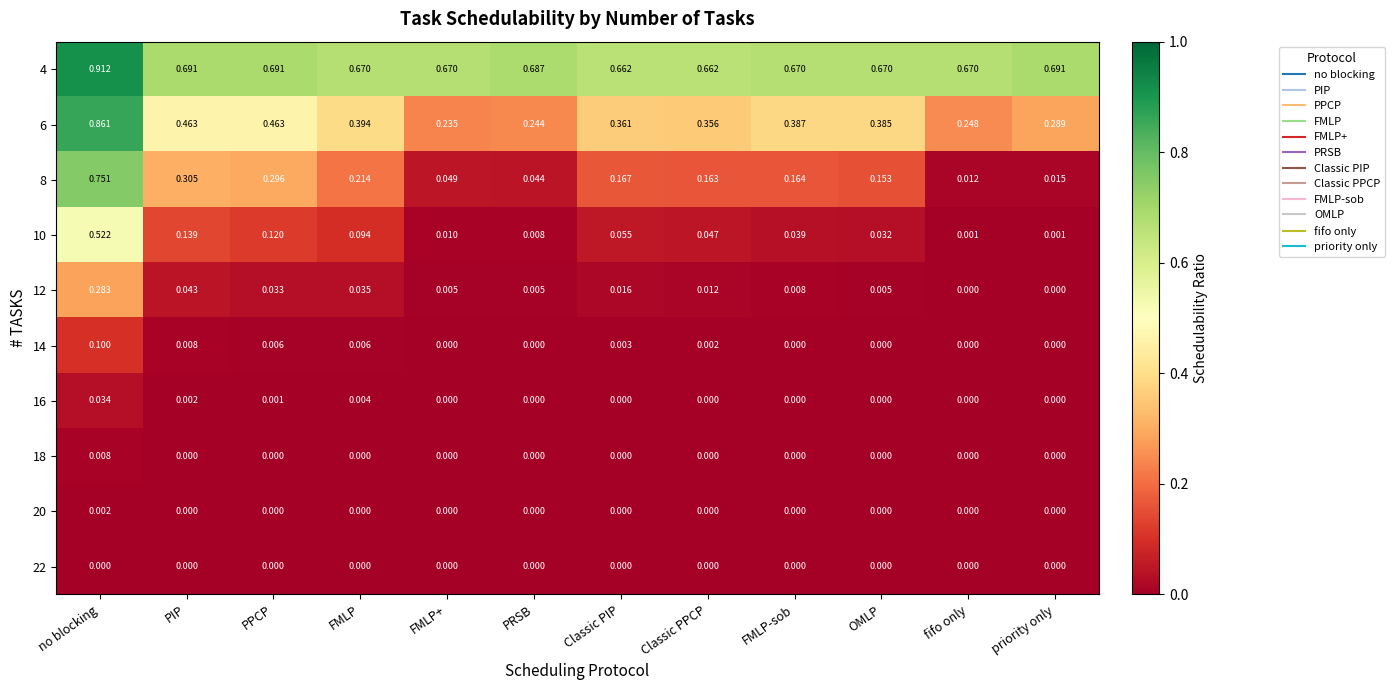

Which category has the highest value in the 18 series?

no blocking